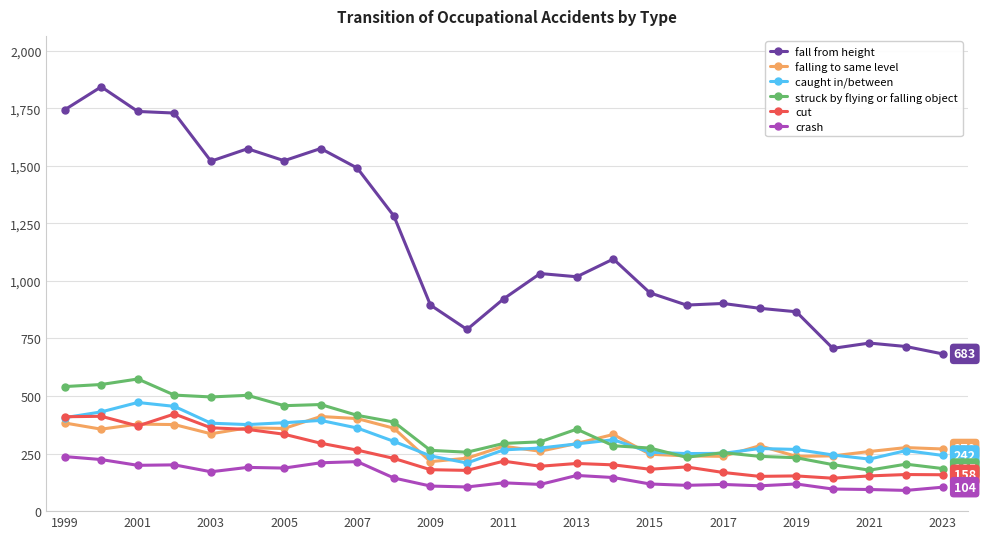

Which series has the largest total across all categories?

fall from height